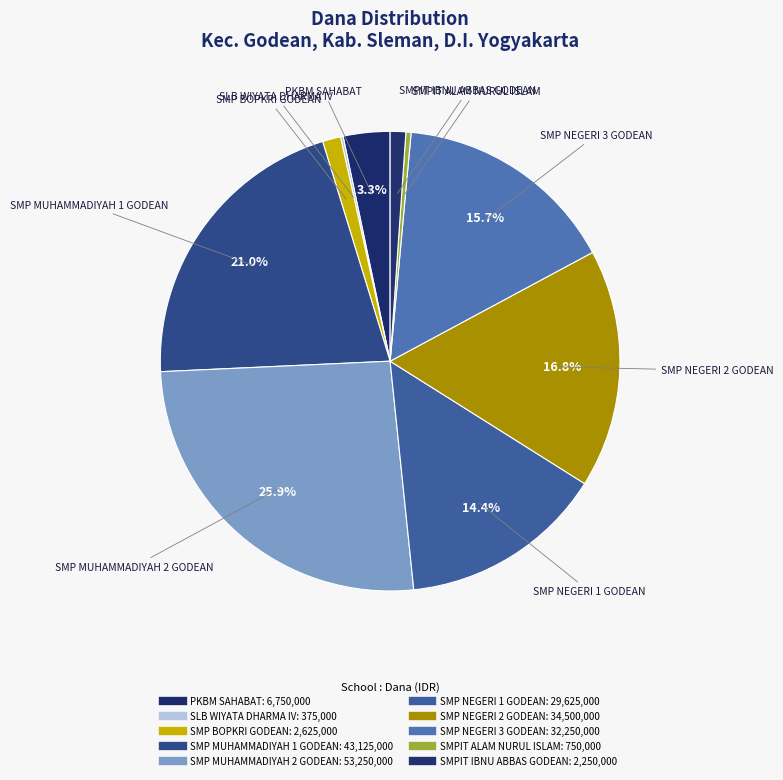

What is the ratio of the value at SMP MUHAMMADIYAH 2 GODEAN to the value at SMPIT ALAM NURUL ISLAM?

71.0